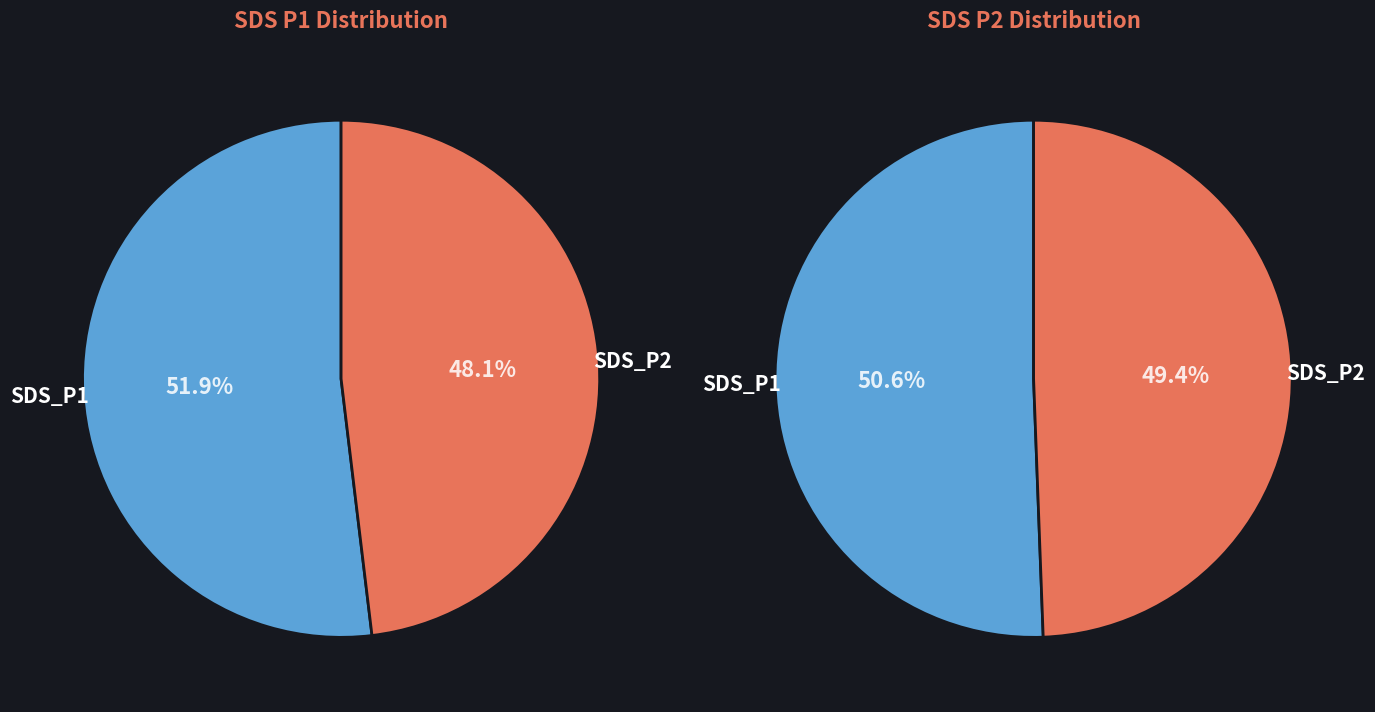

Is it true that 5 is 1% of the pie?

False